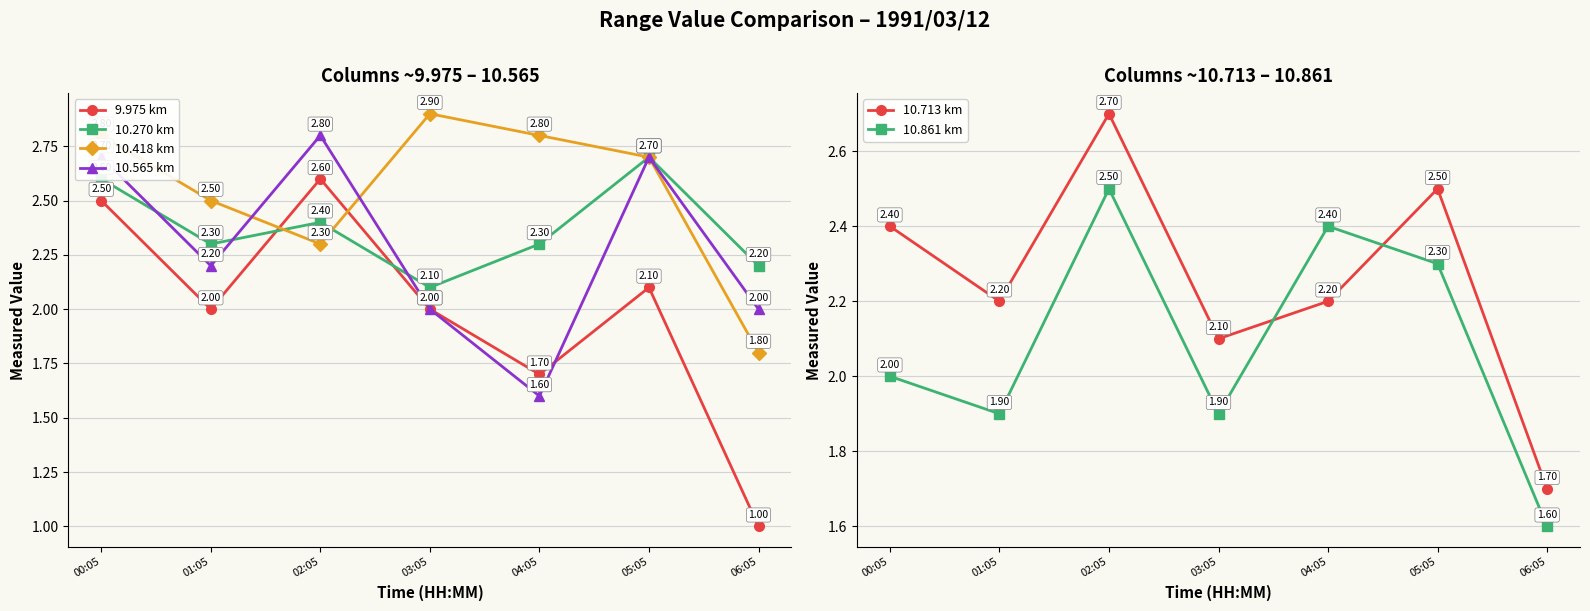

Reading left to right, extract all data points from this chart.

9.975 km: 00:05=2.5	01:05=2.0	02:05=2.6	03:05=2.0	04:05=1.7	05:05=2.1	06:05=1.0
10.270 km: 00:05=2.6	01:05=2.3	02:05=2.4	03:05=2.1	04:05=2.3	05:05=2.7	06:05=2.2
10.418 km: 00:05=2.8	01:05=2.5	02:05=2.3	03:05=2.9	04:05=2.8	05:05=2.7	06:05=1.8
10.565 km: 00:05=2.7	01:05=2.2	02:05=2.8	03:05=2.0	04:05=1.6	05:05=2.7	06:05=2.0
10.713 km: 00:05=2.4	01:05=2.2	02:05=2.7	03:05=2.1	04:05=2.2	05:05=2.5	06:05=1.7
10.861 km: 00:05=2.0	01:05=1.9	02:05=2.5	03:05=1.9	04:05=2.4	05:05=2.3	06:05=1.6